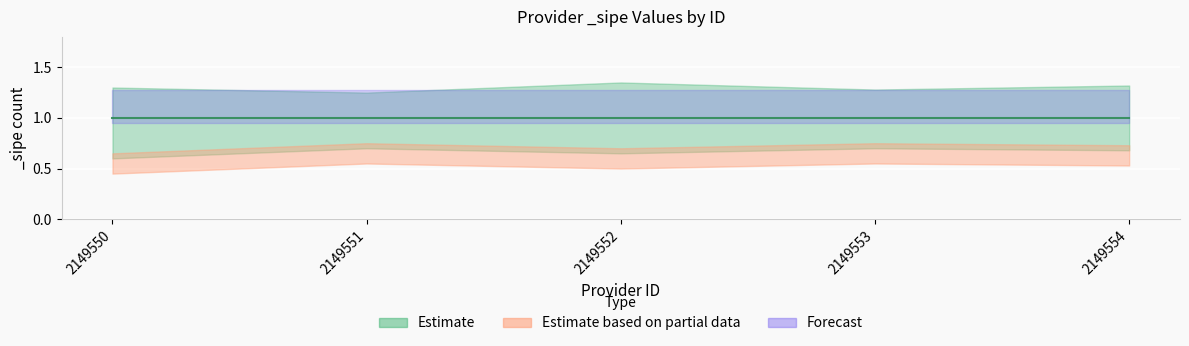

Which has a higher value, 2149551 or 2149554?

2149551